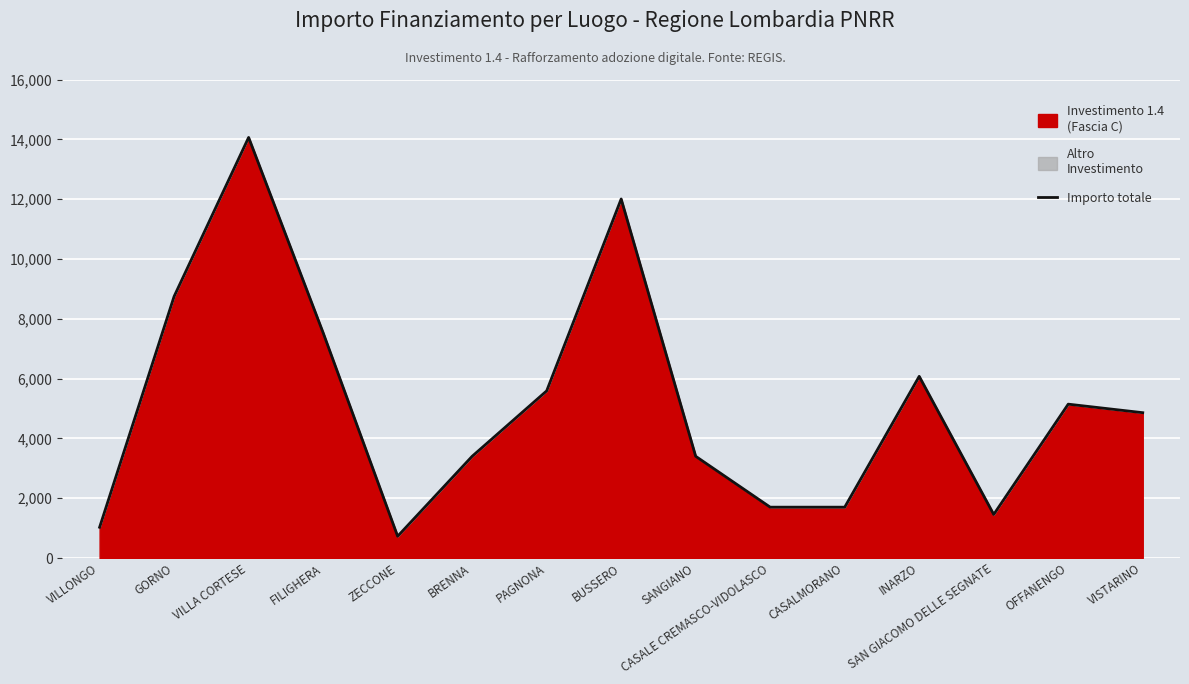

What is the label of the 4th point from the left?

FILIGHERA